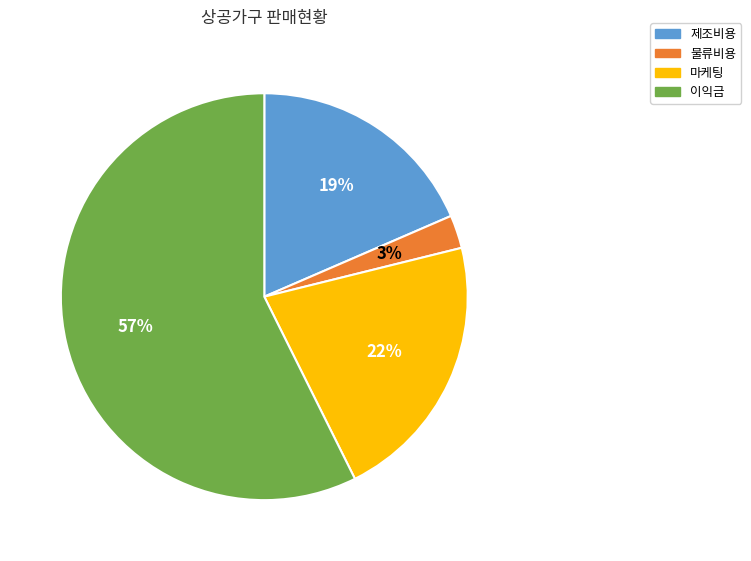

To the nearest percent, what percentage of the pie is 물류비용?

3%